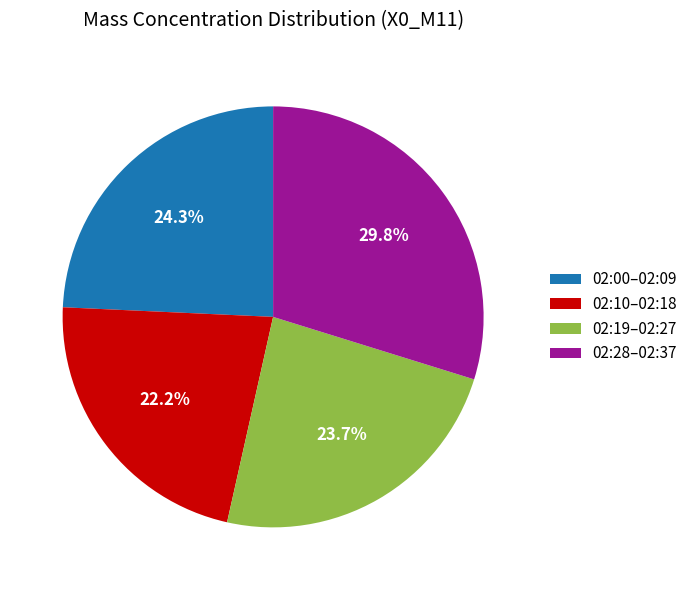

What is the total percentage of 02:10–02:18 and 02:00–02:09?

46.5%